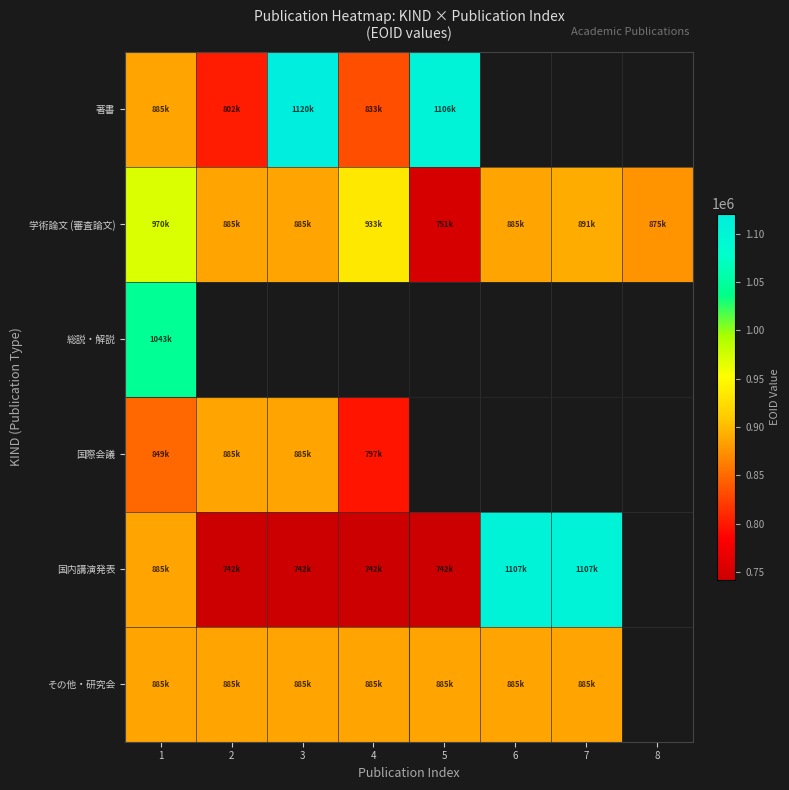

Between 3 and 8, which series saw the biggest shift?

学術論文 (審査論文)